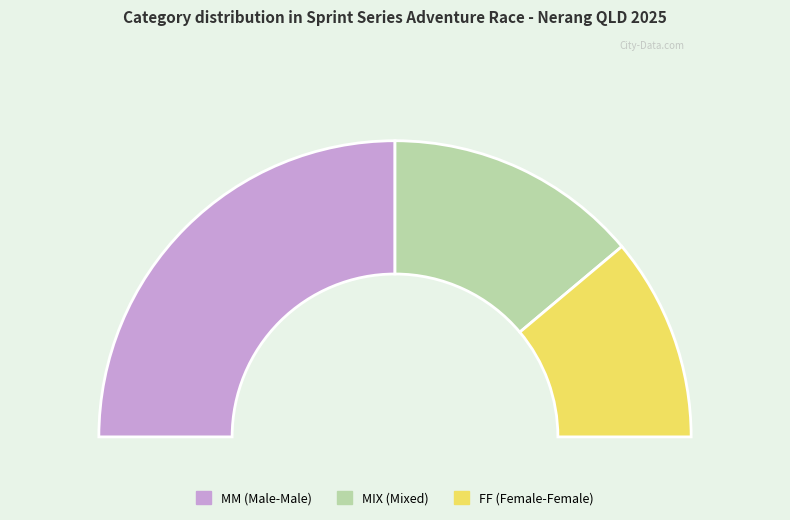

True or false: FF accounts for 22% of the total.

True